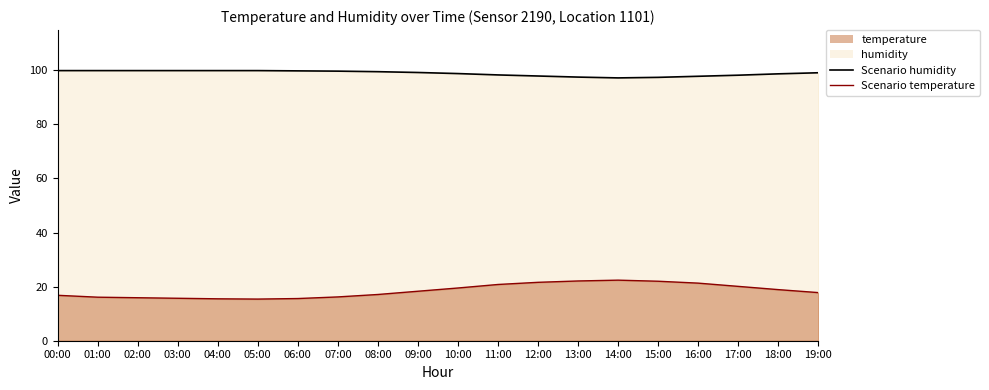

True or false: Scenario humidity and Scenario temperature intersect in this chart.

False